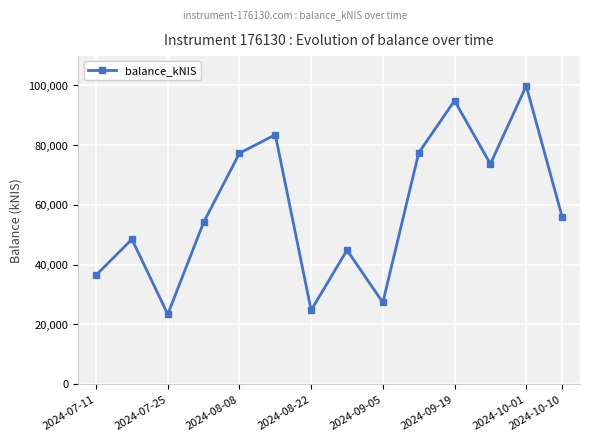

How many points are lower than both their immediate neighbors (excluding endpoints)?

4